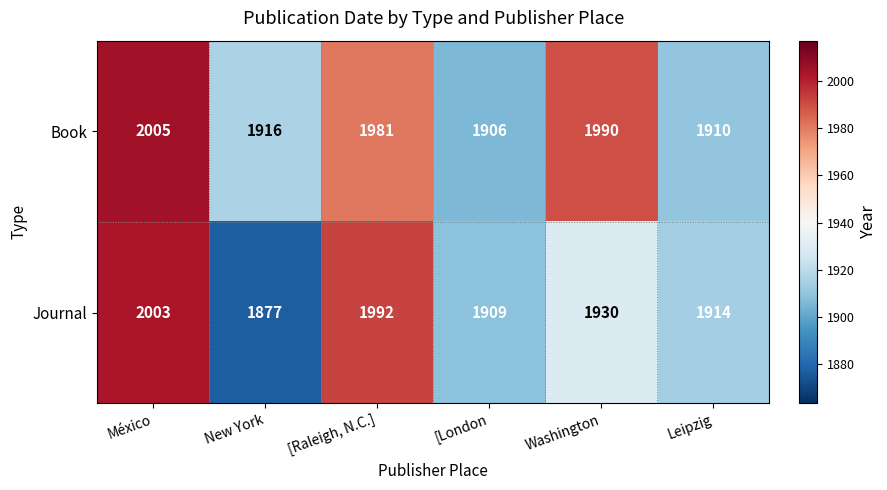

How many data points does each series have?

6